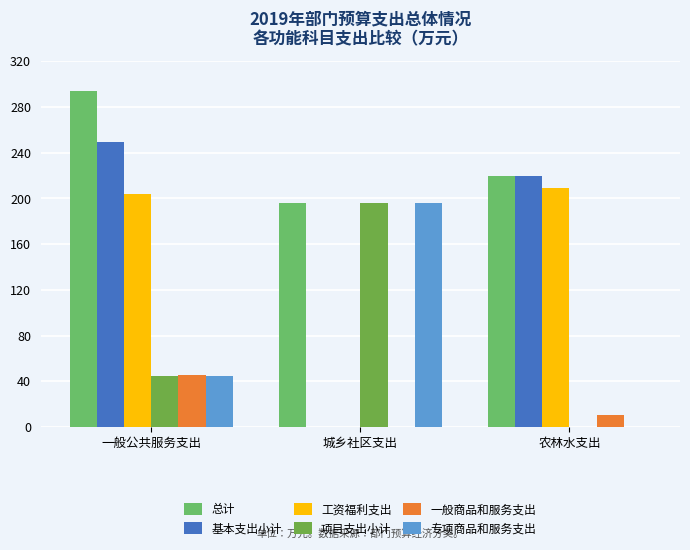

At which label does 项目支出小计 first exceed 44?

一般公共服务支出